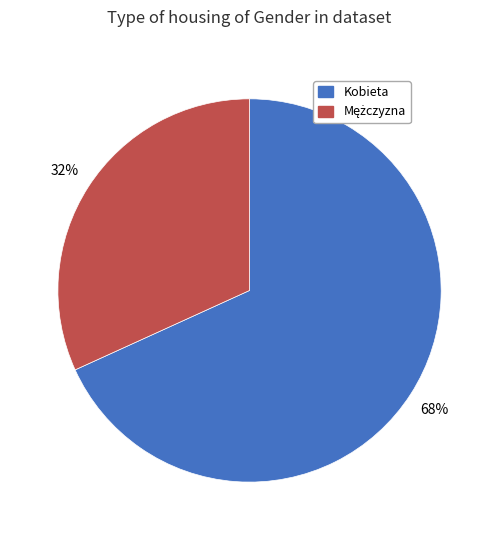

To the nearest percent, what percentage of the pie is Kobieta?

68%